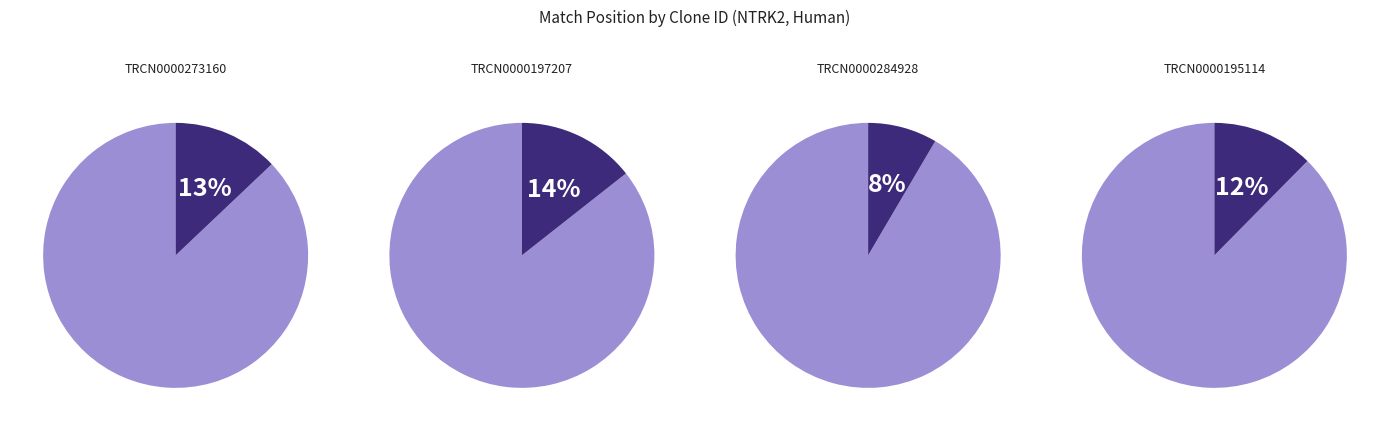

Count the number of slices in the pie.

8